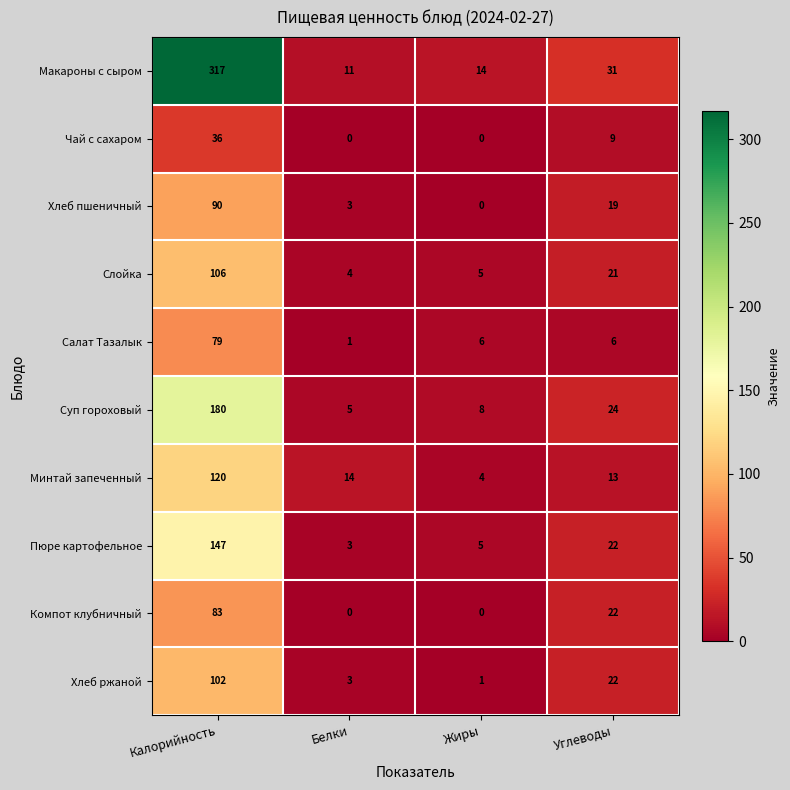

Is it true that Слойка equals 4 at Белки?

True